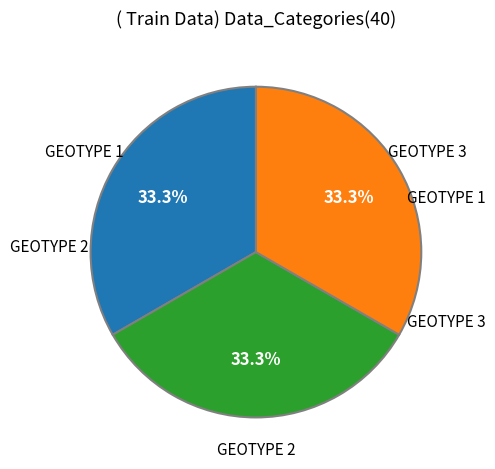

Does any single category account for the majority?

No